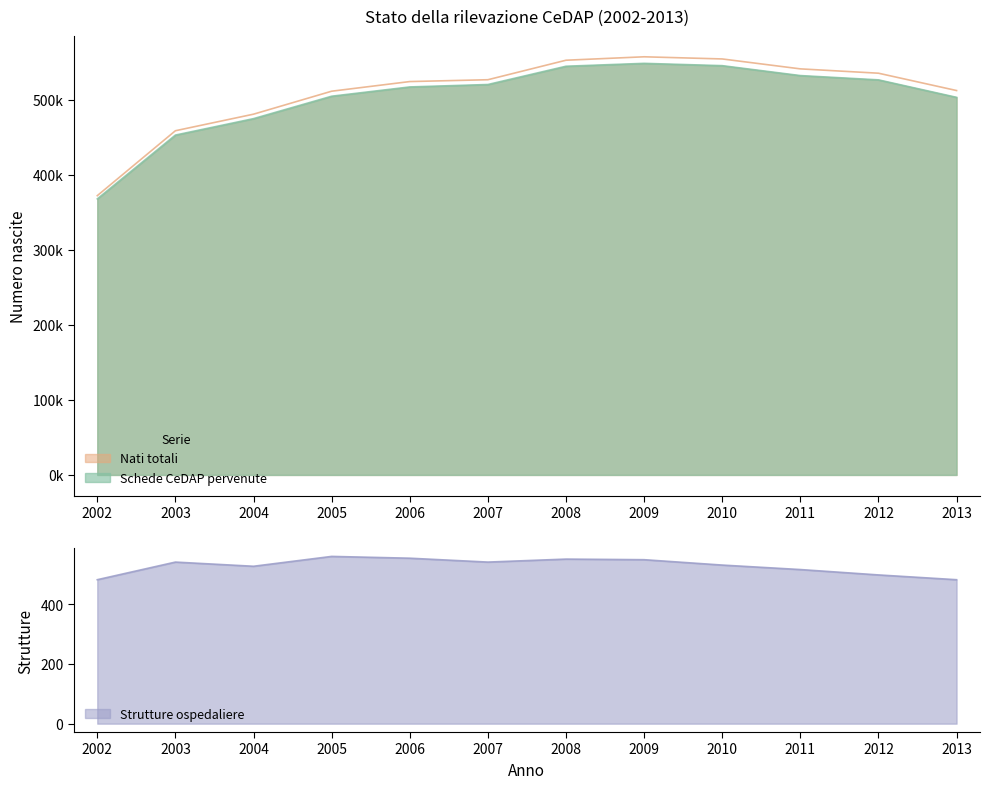

What are all the series names shown in the legend?

Schede CeDAP pervenute, Nati totali, Strutture ospedaliere